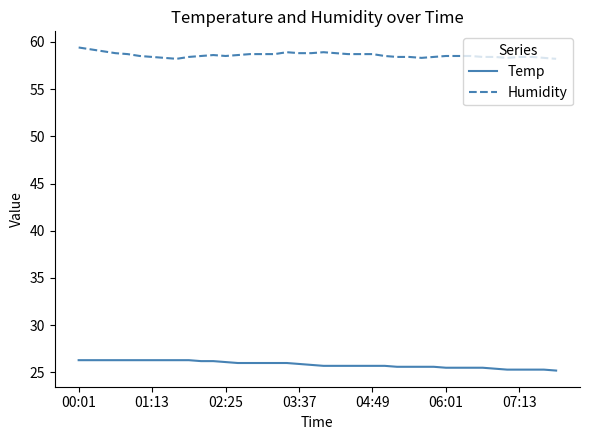

What is the smallest value displayed?

25.2